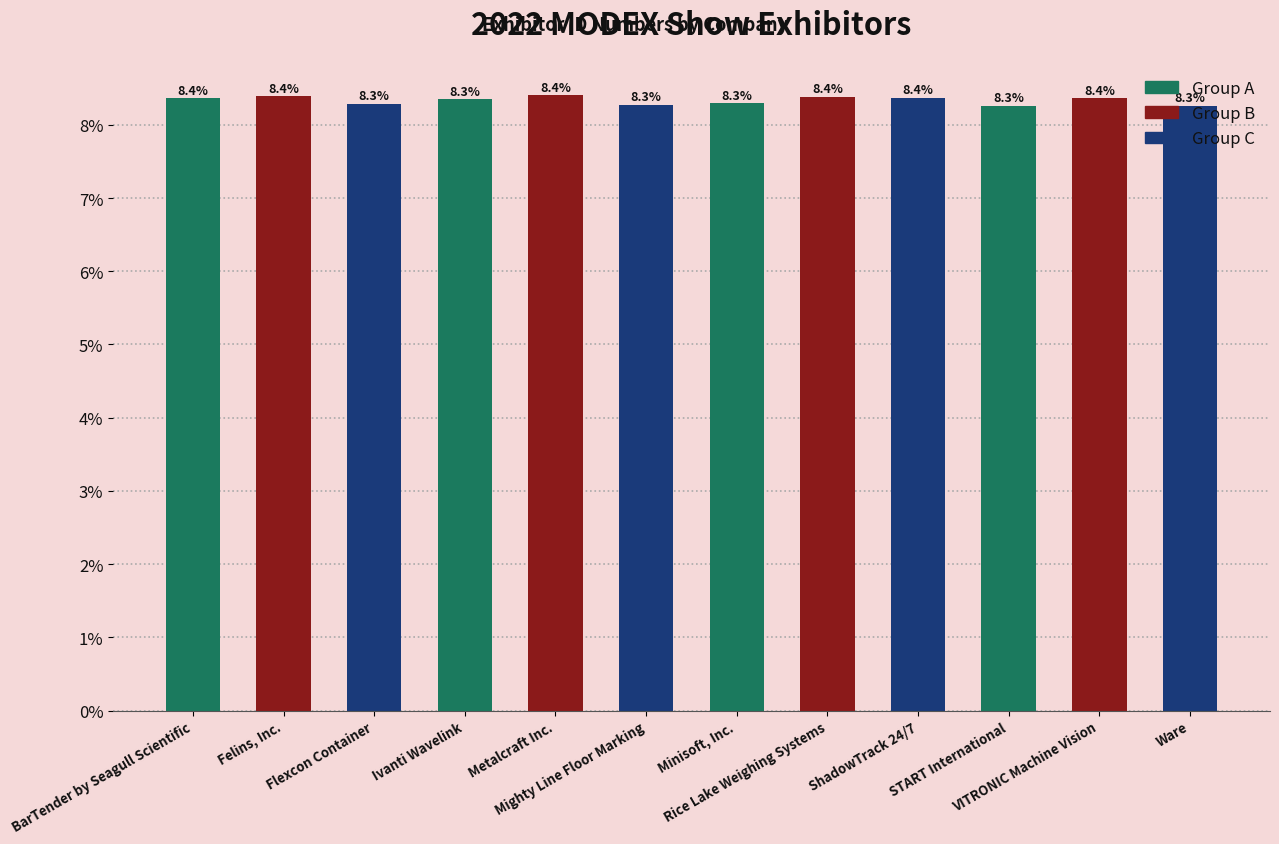

What is the minimum value shown in the chart?

8.3